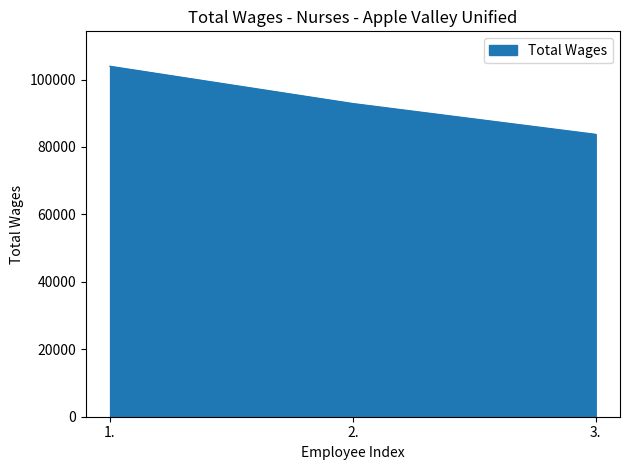

Count the number of data series in this chart.

1